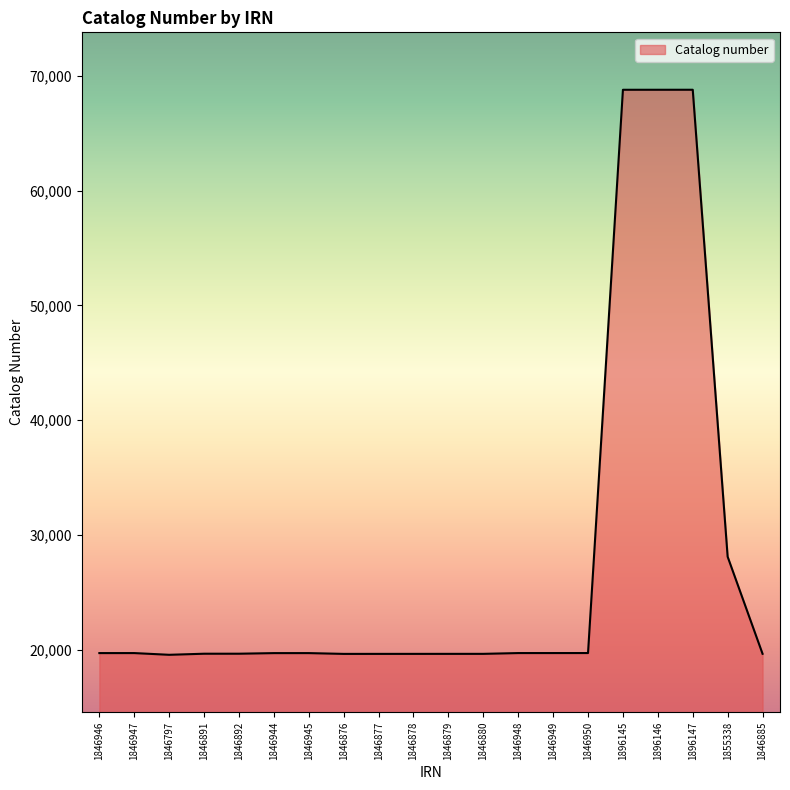

What is the difference between the maximum and minimum values?

49203